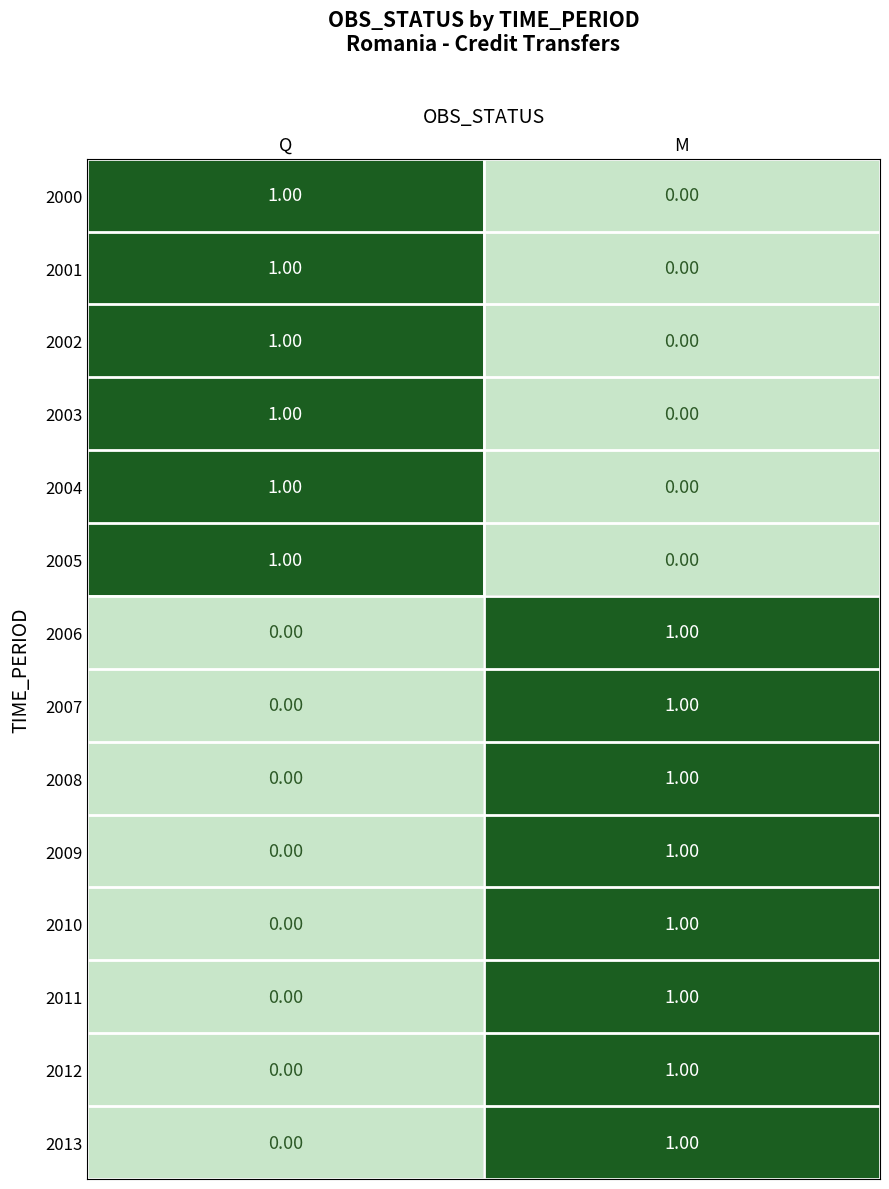

At which label does 2002 reach its minimum?

M